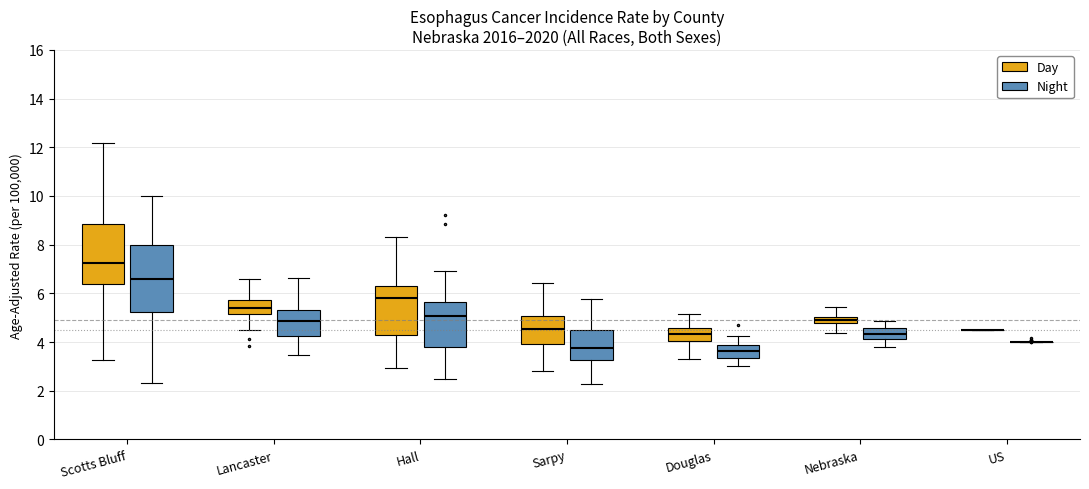

Which box is the tallest, from its lower edge to its upper edge?

Scotts Bluff (Night)